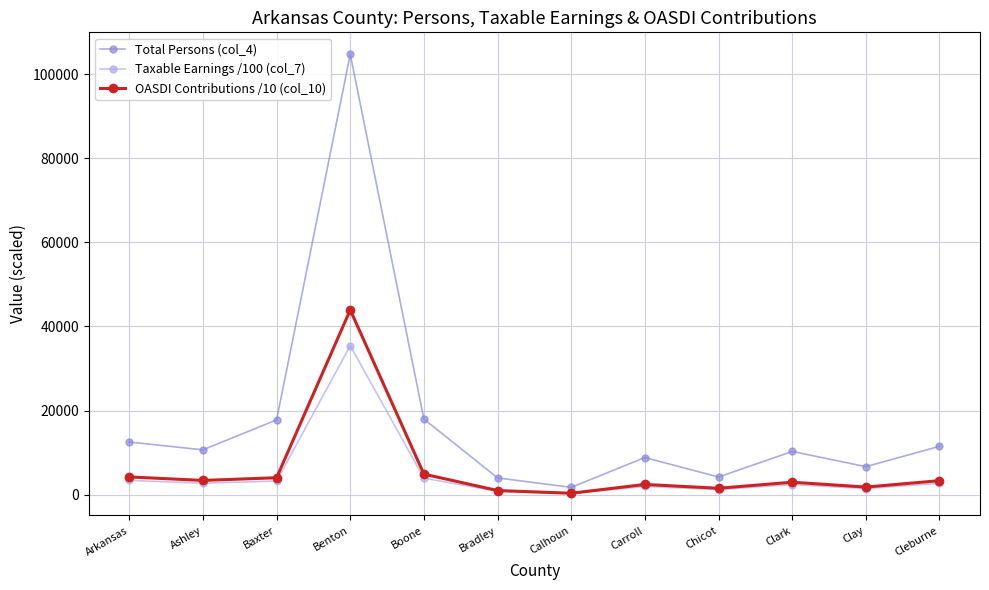

Rank the series by their maximum value, from lowest to highest.

Taxable Earnings /100 (col_7), OASDI Contributions /10 (col_10), Total Persons (col_4)